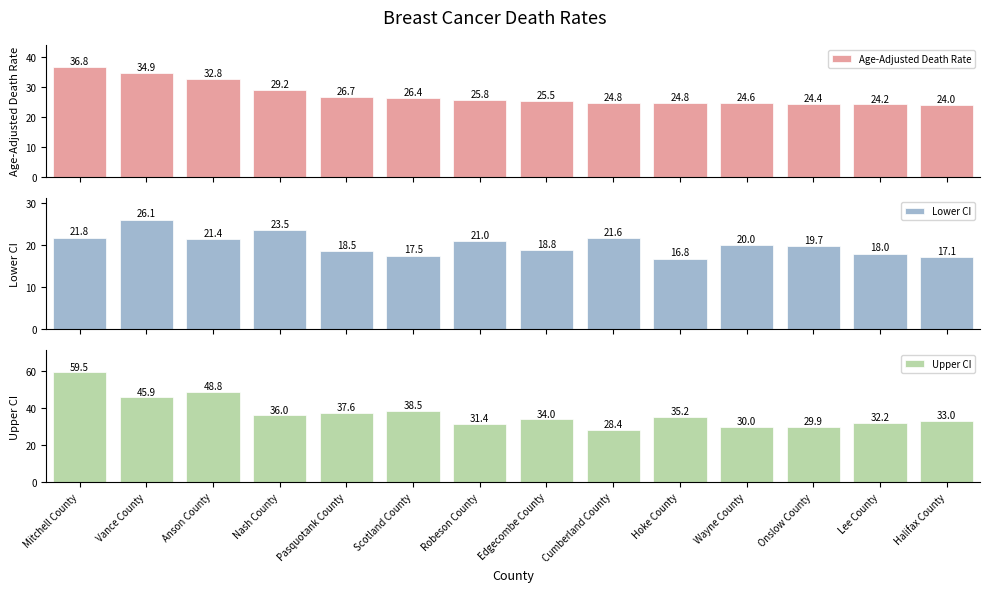

At which category is the sum across all series the highest?

Mitchell County